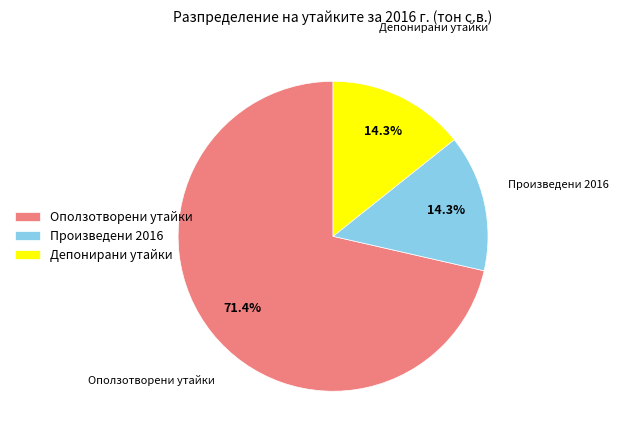

Is there any slice that represents more than half of the pie?

Yes